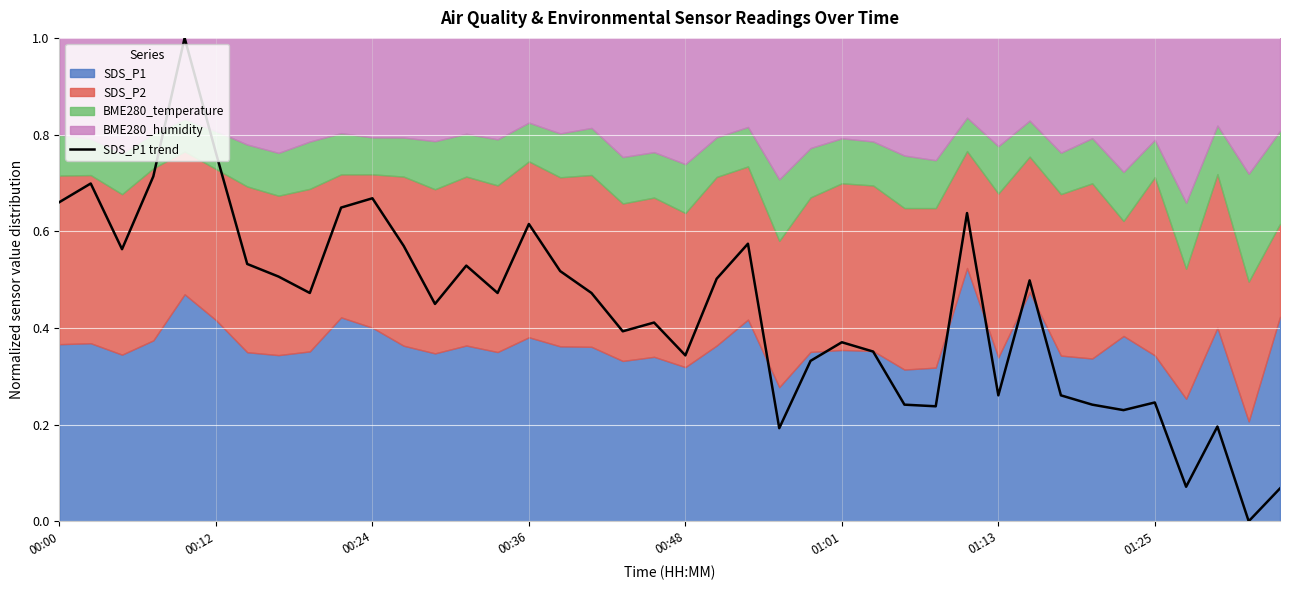

The chart shows a value of 0.3 at 27. True or false?

False